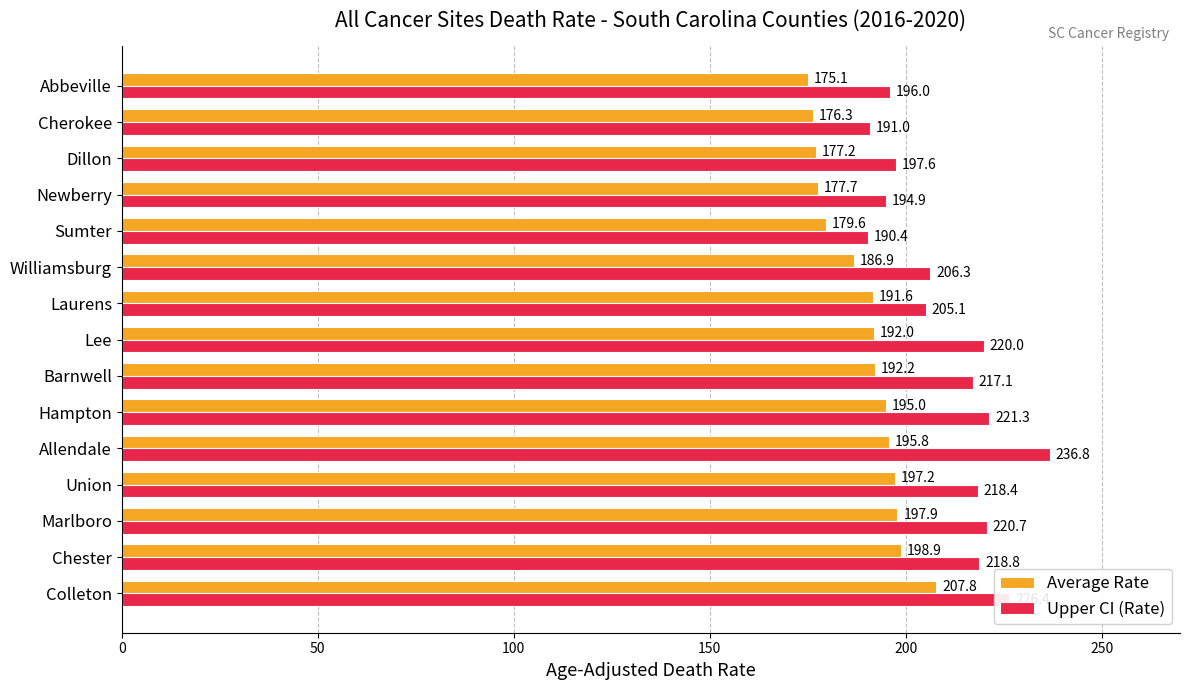

At which label does Average Rate reach its minimum?

Abbeville